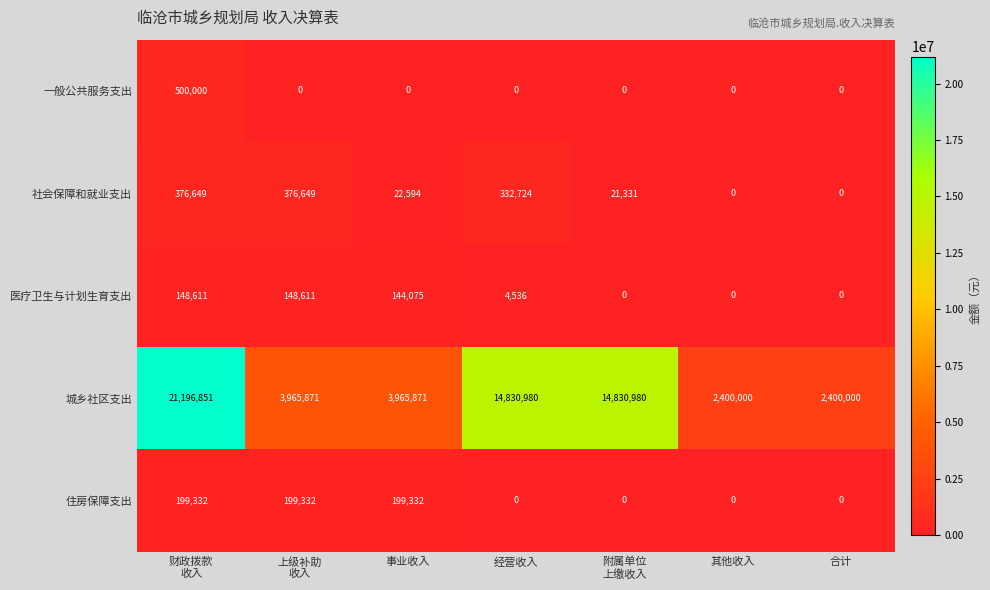

What is the difference between the second highest and minimum values in the 城乡社区支出 series?

12430980